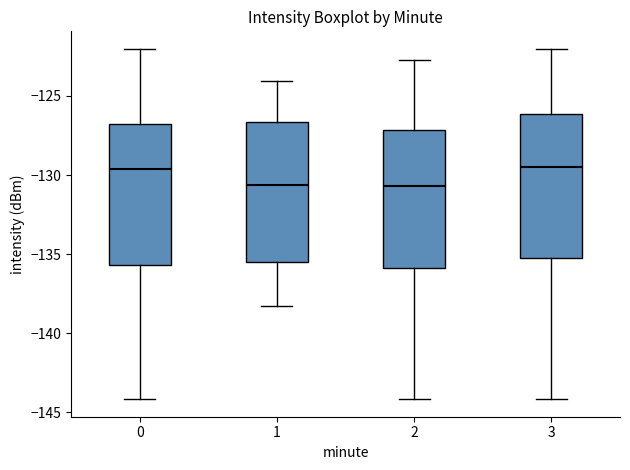

Reading left to right, read every box against the y-axis: the position of its median line, the range the box covers, and the ends of its whiskers. The values are not printed on the chart, so give them approximately, as read against the axis.

0: median -129.5, box -135.5 to -127.0, whiskers -144.0 to -122.0
1: median -130.5, box -135.5 to -126.5, whiskers -138.5 to -124.0
2: median -130.5, box -136.0 to -127.0, whiskers -144.0 to -123.0
3: median -129.5, box -135.5 to -126.0, whiskers -144.0 to -122.0